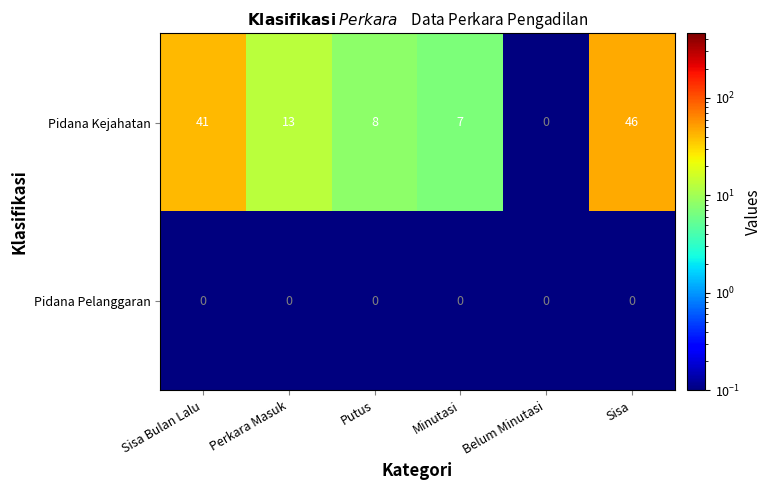

How many distinct data groups are displayed?

2